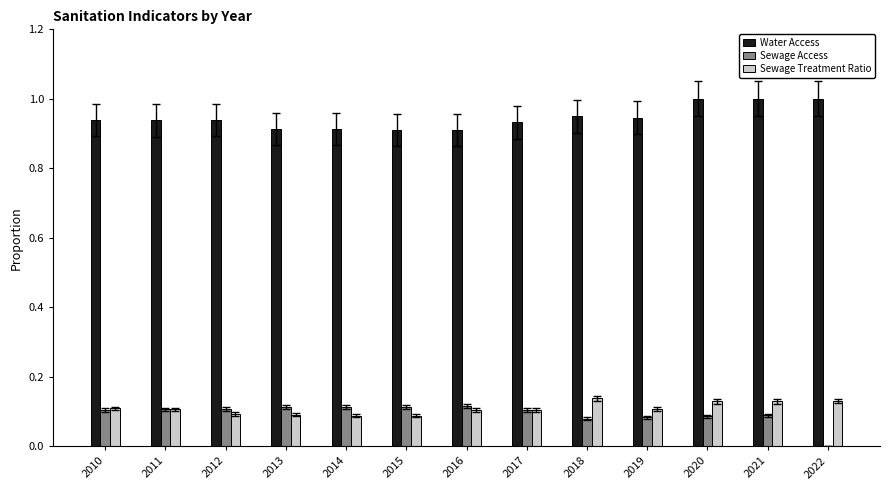

Where is Sewage Access nearest to the value 0?

2022